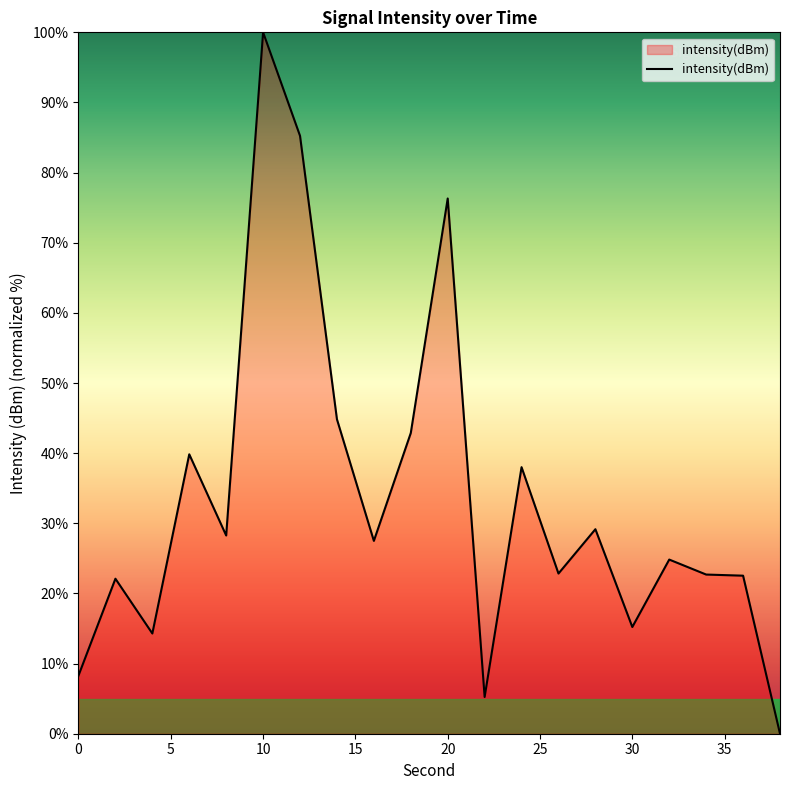

What is the maximum value shown in the chart?

100.0